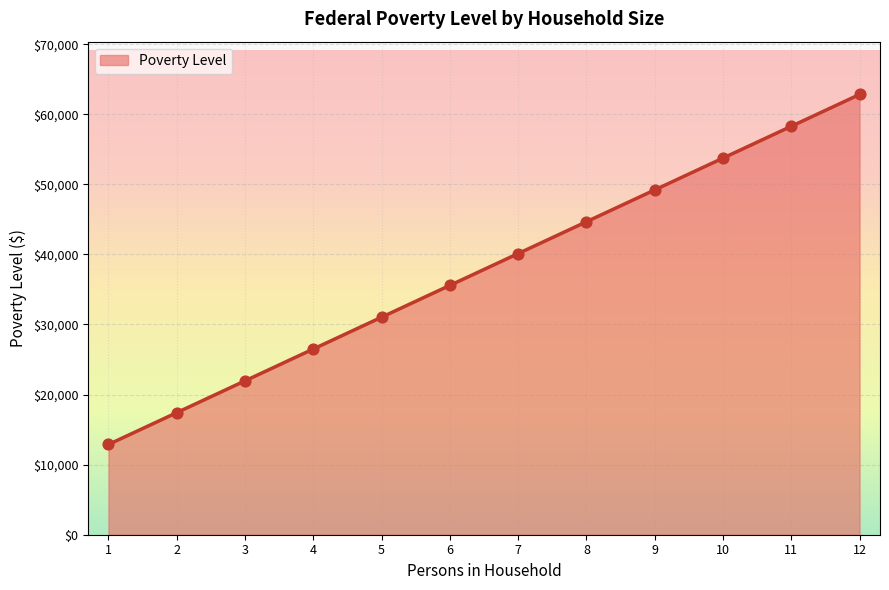

Between 3 and 11, which is larger?

11